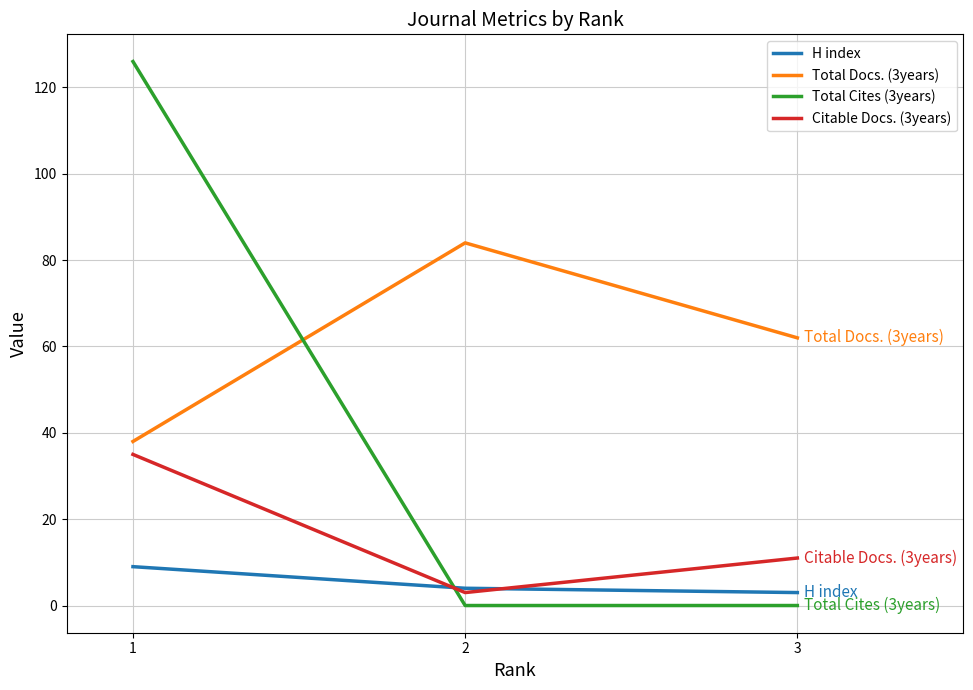

Reading left to right, extract all data points from this chart.

H index: 9	4	3
Total Docs. (3years): 38	84	62
Total Cites (3years): 126	0	0
Citable Docs. (3years): 35	3	11